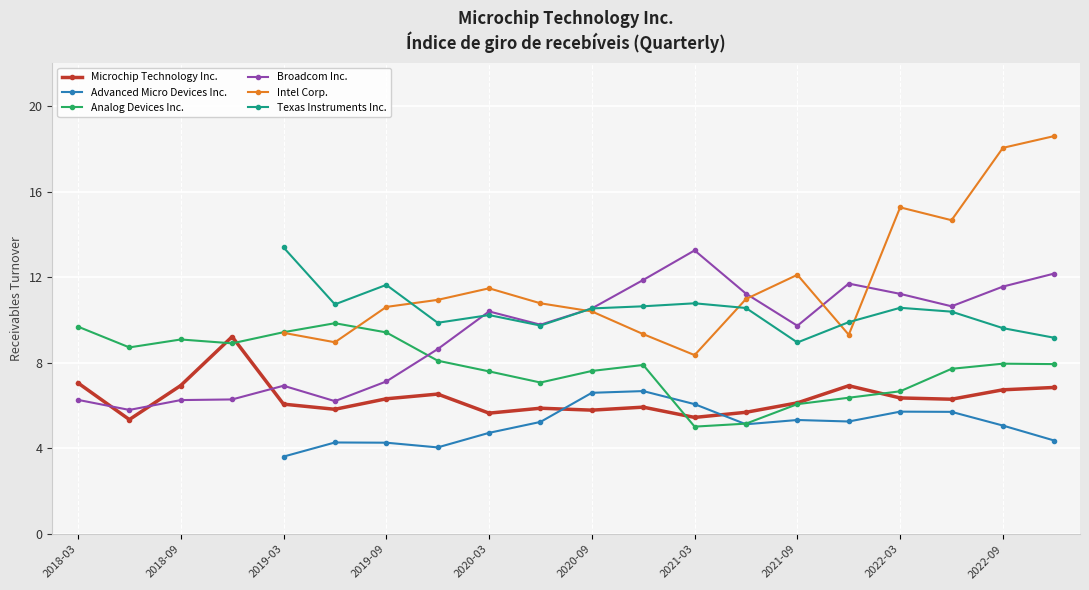

True or false: Analog Devices Inc. has a value of 1.7 at 2021-03.

False